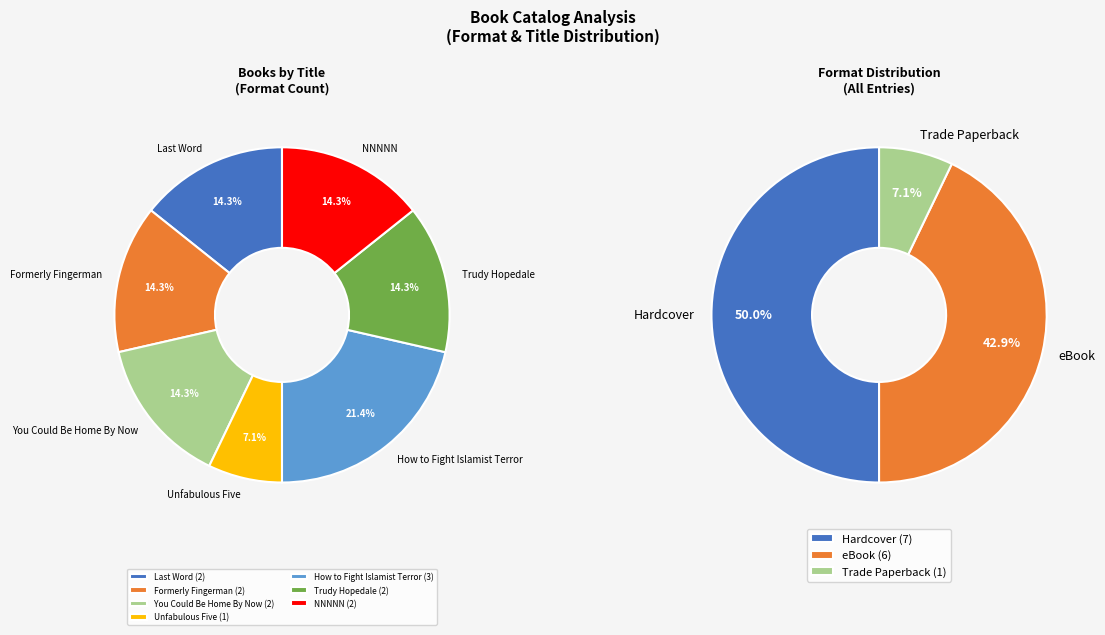

Does You Could Be Home By Now represent more than half of the total?

No